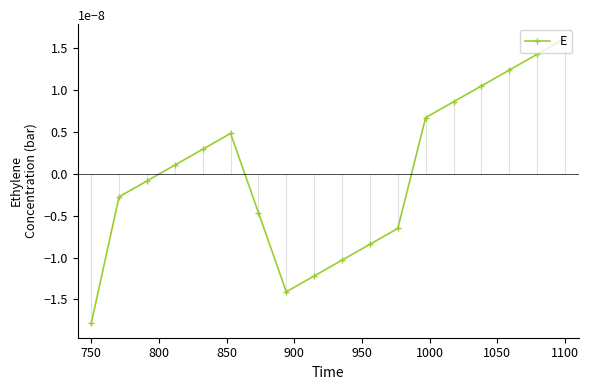

How many values are above zero?

9